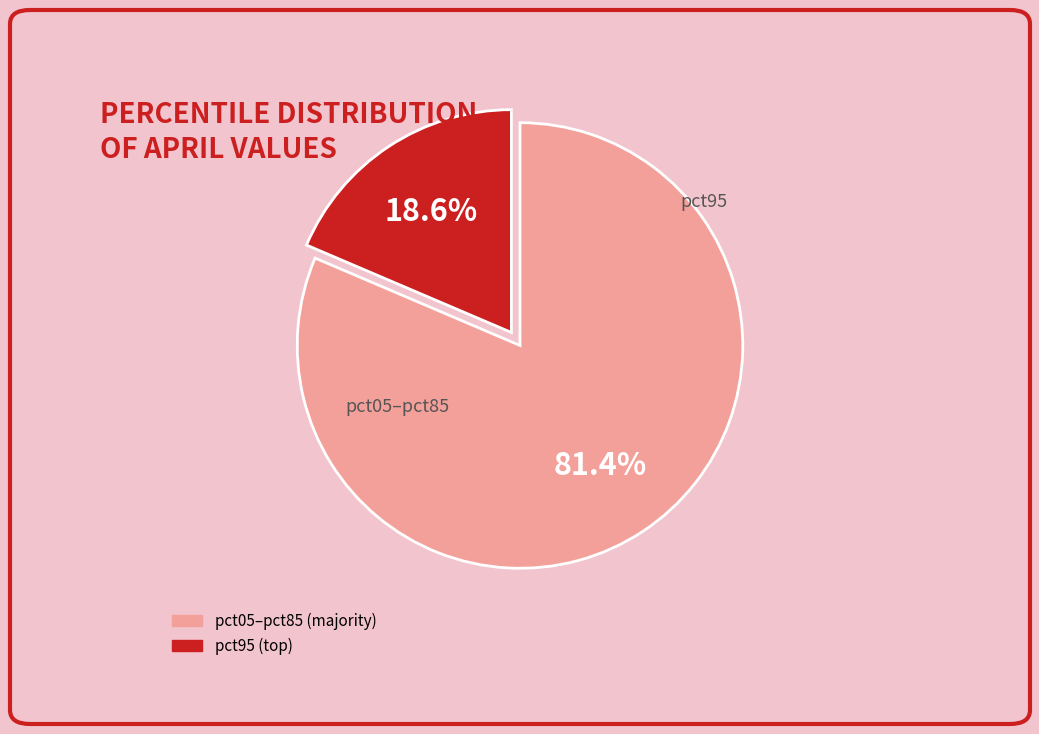

Is there a majority slice in this chart?

Yes